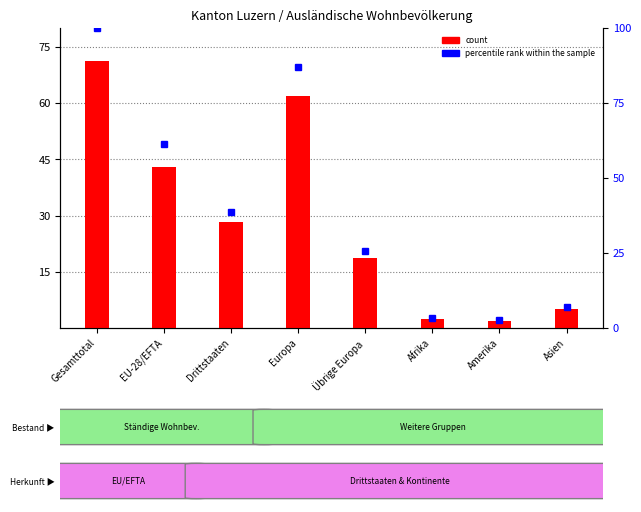

Reading left to right, transcribe all the data shown in this chart.

count: 71.2	43.0	28.2	61.8	18.8	2.4	1.8	5.1
percentile rank within the sample: 100.0	61.2	38.8	87.0	25.7	3.3	2.6	7.0